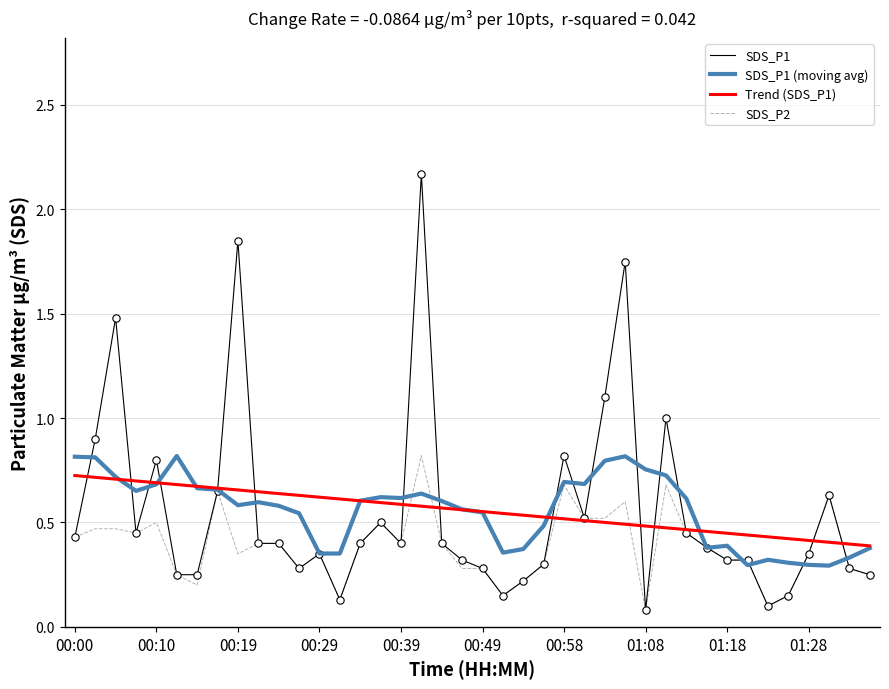

Which series has the largest range (max minus min)?

SDS_P1